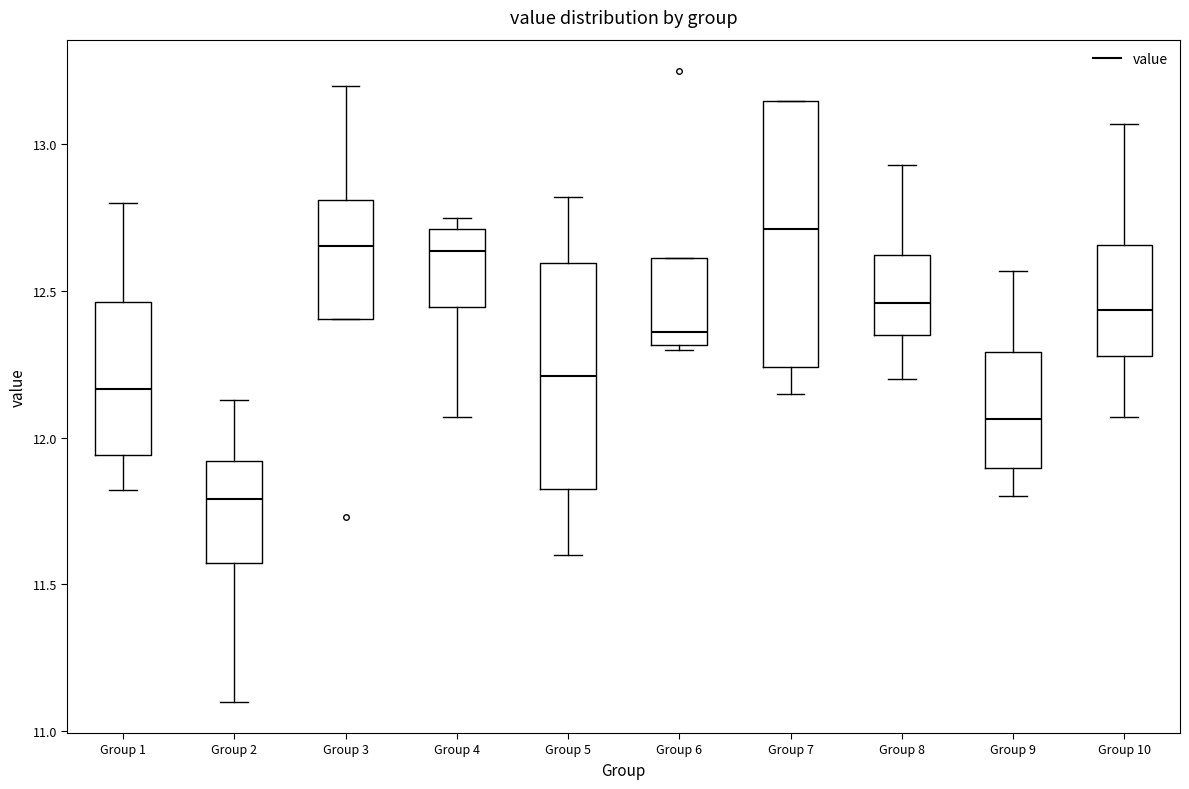

Reading left to right, read every box against the y-axis: the position of its median line, the range the box covers, and the ends of its whiskers. The values are not printed on the chart, so give them approximately, as read against the axis.

Group 1: median 12.15, box 11.95 to 12.45, whiskers 11.80 to 12.80
Group 2: median 11.80, box 11.55 to 11.90, whiskers 11.10 to 12.15
Group 3: median 12.65, box 12.40 to 12.80, whiskers 12.40 to 13.20
Group 4: median 12.65, box 12.45 to 12.70, whiskers 12.05 to 12.75
Group 5: median 12.20, box 11.85 to 12.60, whiskers 11.60 to 12.80
Group 6: median 12.35, box 12.30 to 12.60, whiskers 12.30 (just below the box's lower edge) to 12.60
Group 7: median 12.70, box 12.25 to 13.15, whiskers 12.15 to 13.15
Group 8: median 12.45, box 12.35 to 12.60, whiskers 12.20 to 12.95
Group 9: median 12.05, box 11.90 to 12.30, whiskers 11.80 to 12.55
Group 10: median 12.45, box 12.30 to 12.65, whiskers 12.05 to 13.05